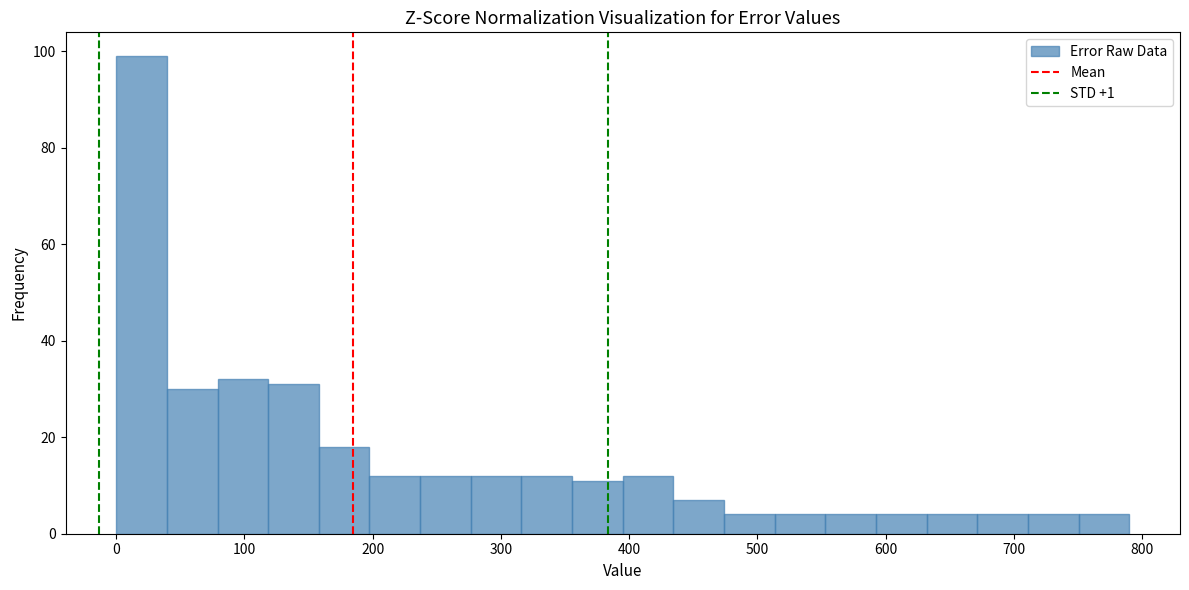

Around what value on the x-axis is the tallest bar? Give the approximate position of its centre, as read against the axis.

20